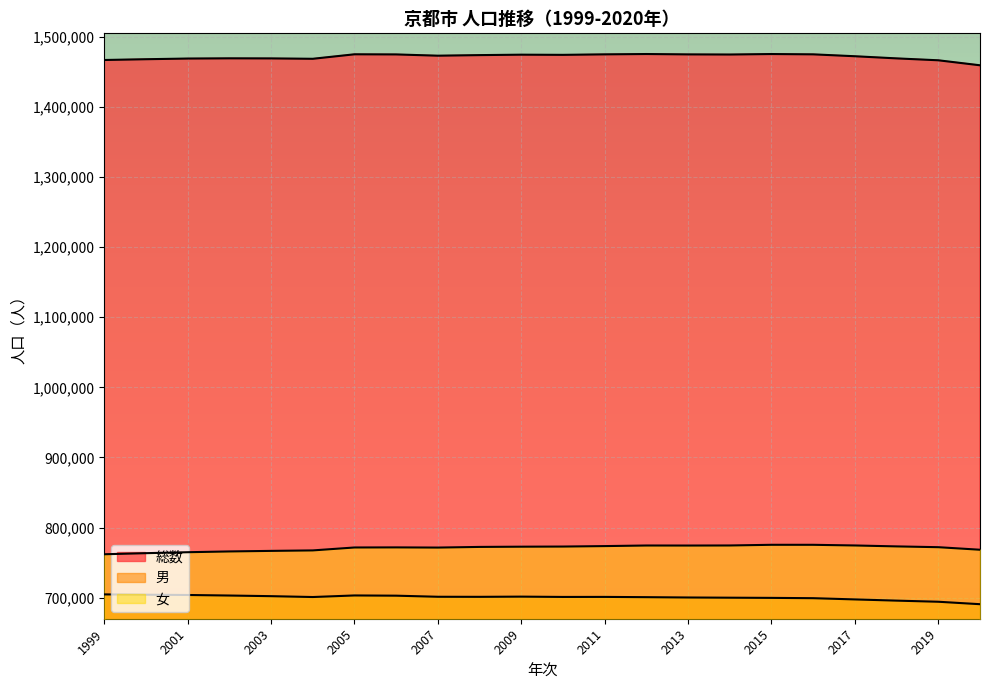

At which category does 総数 reach its first local valley?

2004